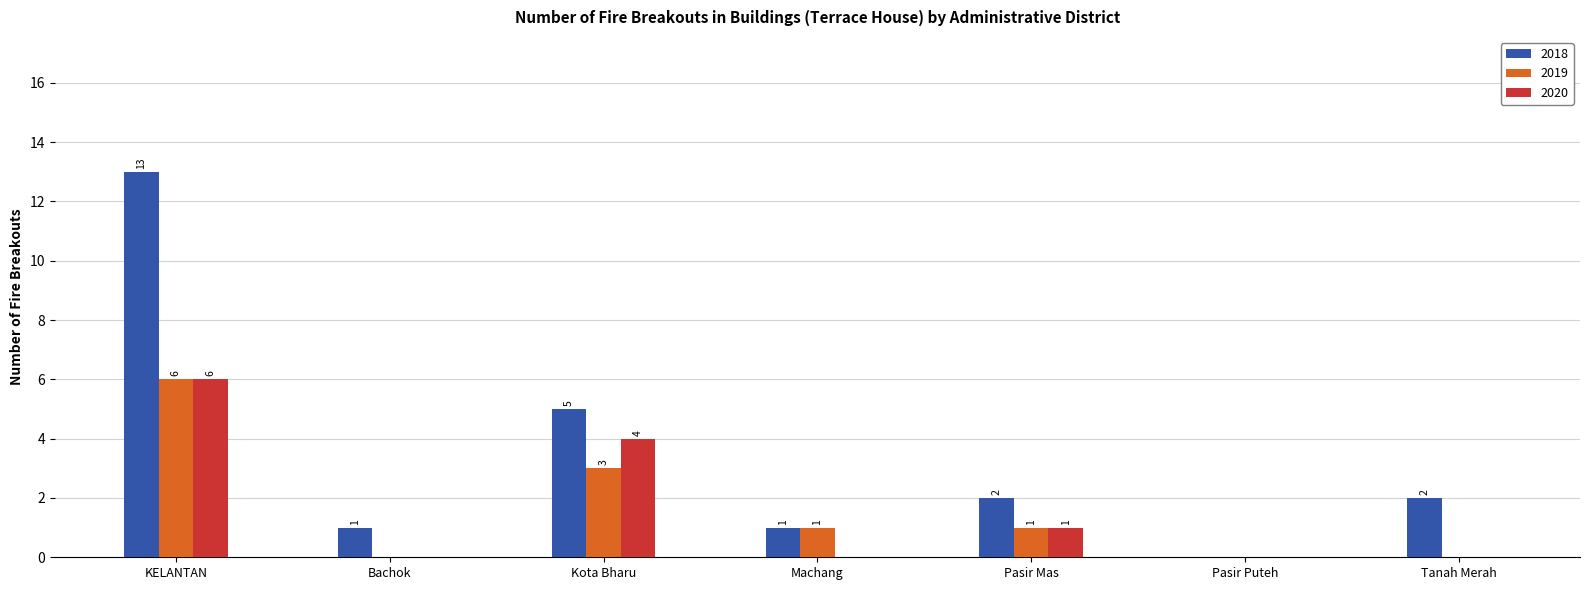

What is the sum of all 2020 values?

11